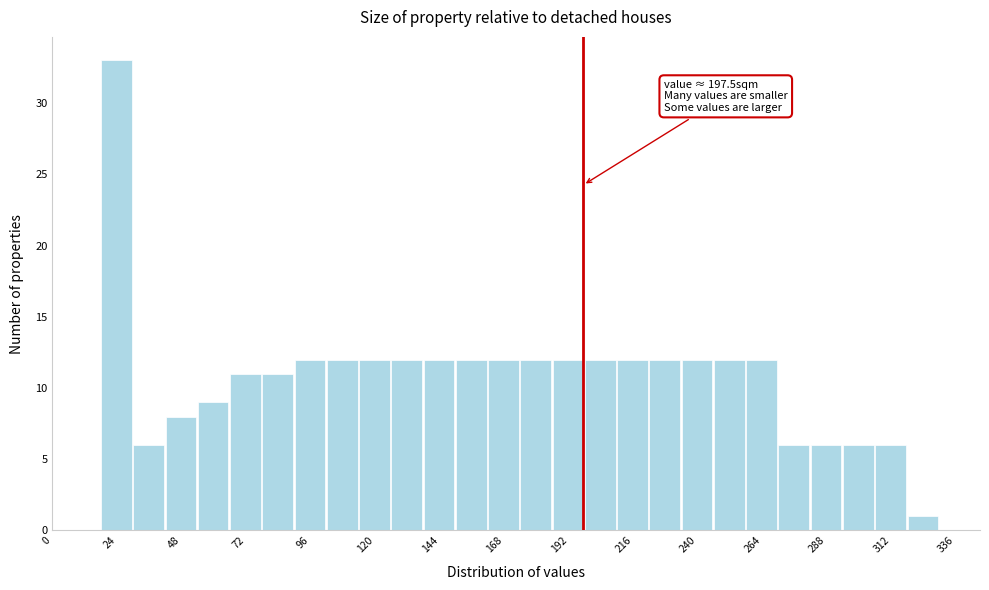

Read against the x-axis, roughly where is the centre of the tallest bar?

25